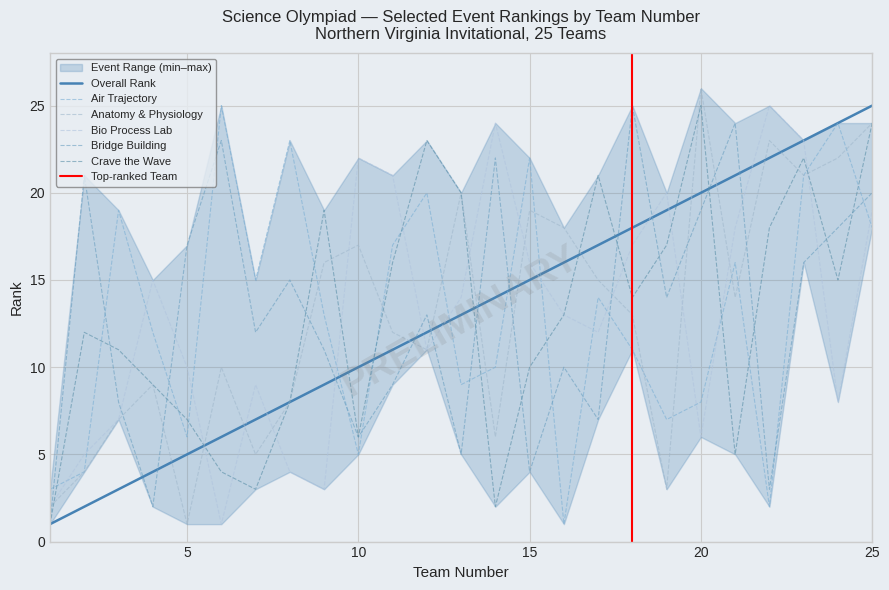

What is the sum of the rank values at 7 and 21?

28